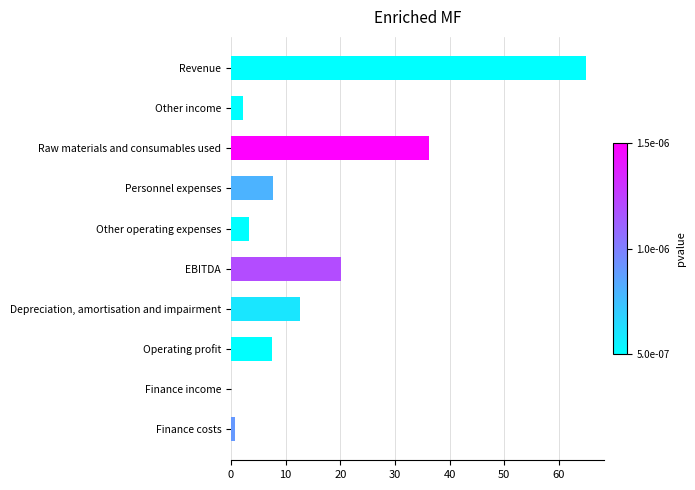

At which label is the value closest to 32?

Raw materials and consumables used